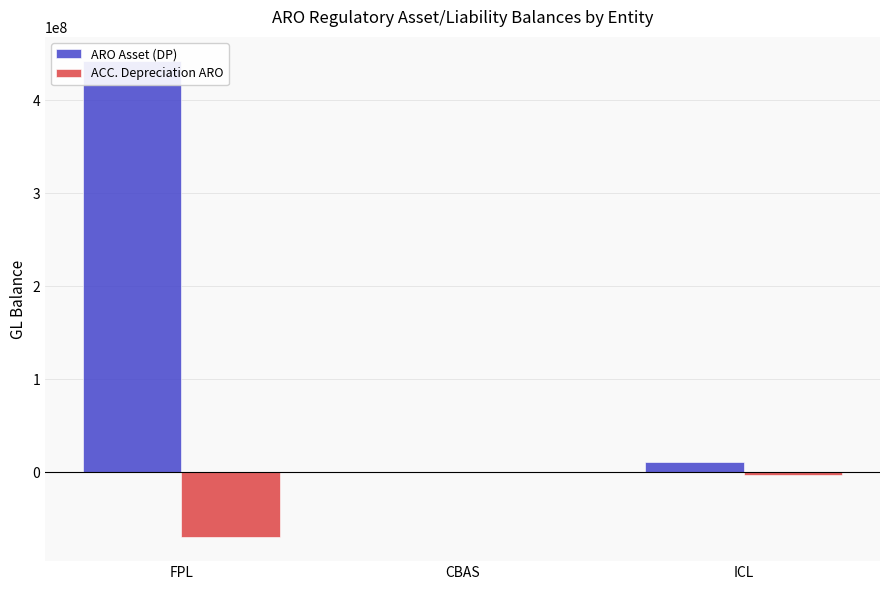

Is the value of ARO Asset (DP) at ICL greater than the value of ACC. Depreciation ARO at CBAS?

Yes